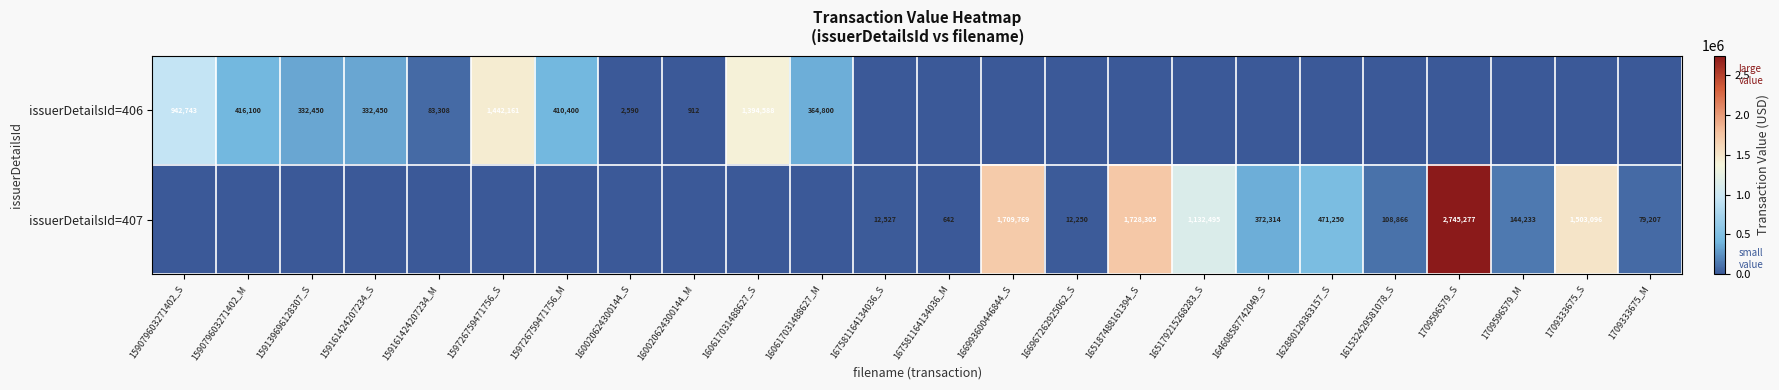

What is the spread (max minus min) of values at 159139696128307_S?

332450